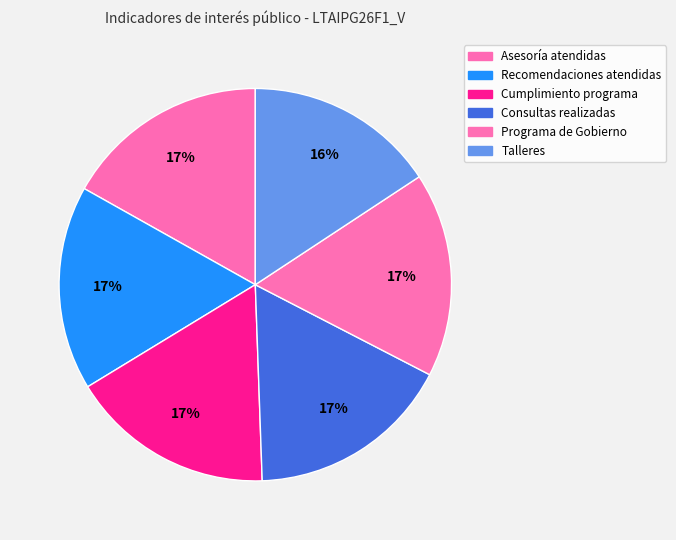

What percentage is the Programa de Gobierno slice, to the nearest percent?

17%